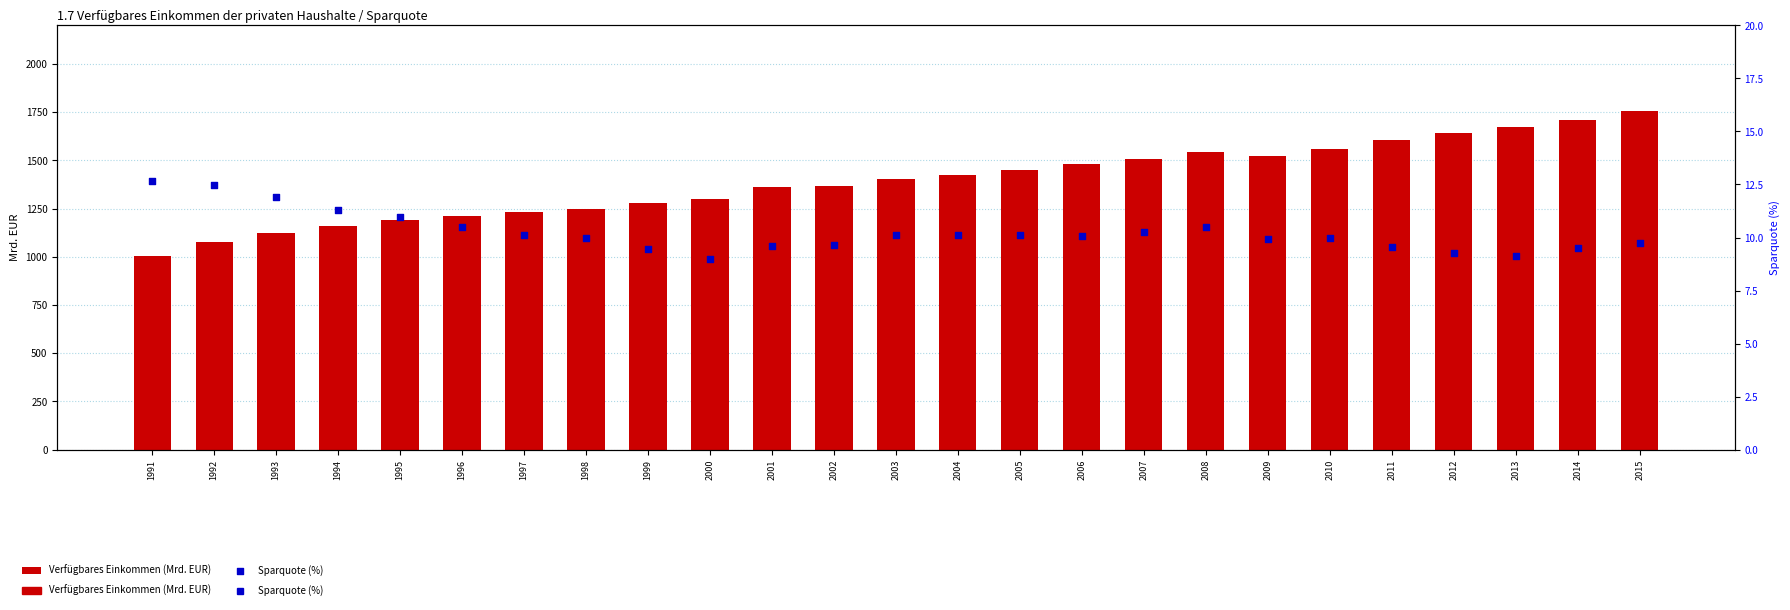

What are all the series names shown in the legend?

Verfügbares Einkommen (Mrd. EUR), Sparquote (%)